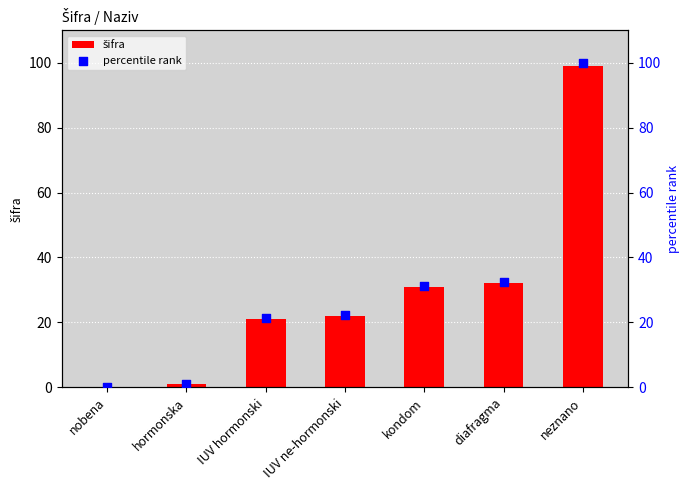

What are all the series names shown in the legend?

šifra, percentile rank